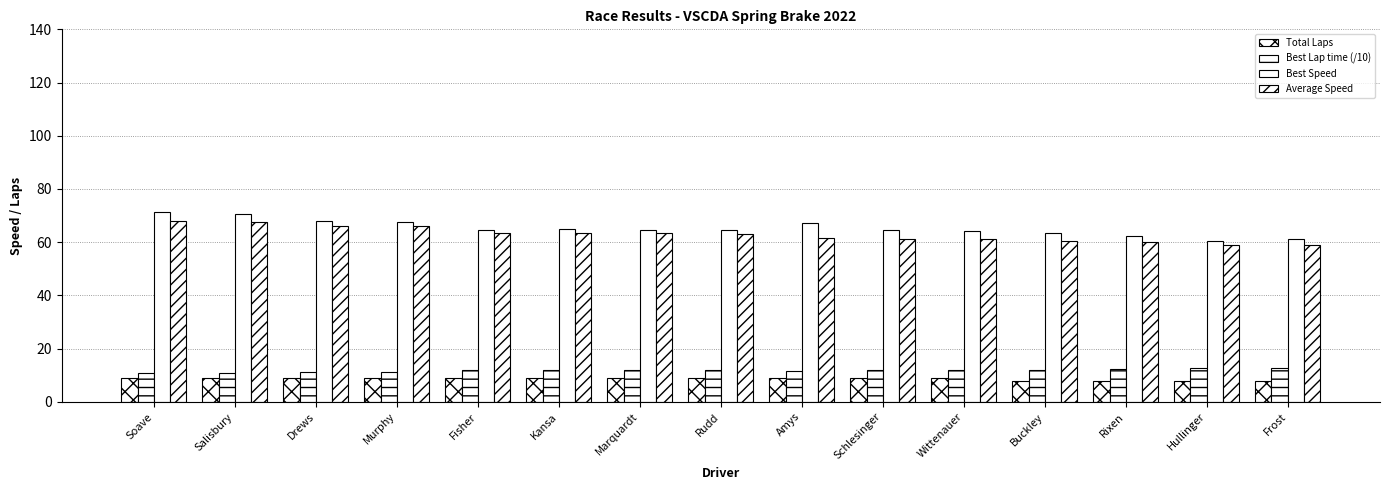

The value of Best Speed at Rixen is 25.6. True or false?

False